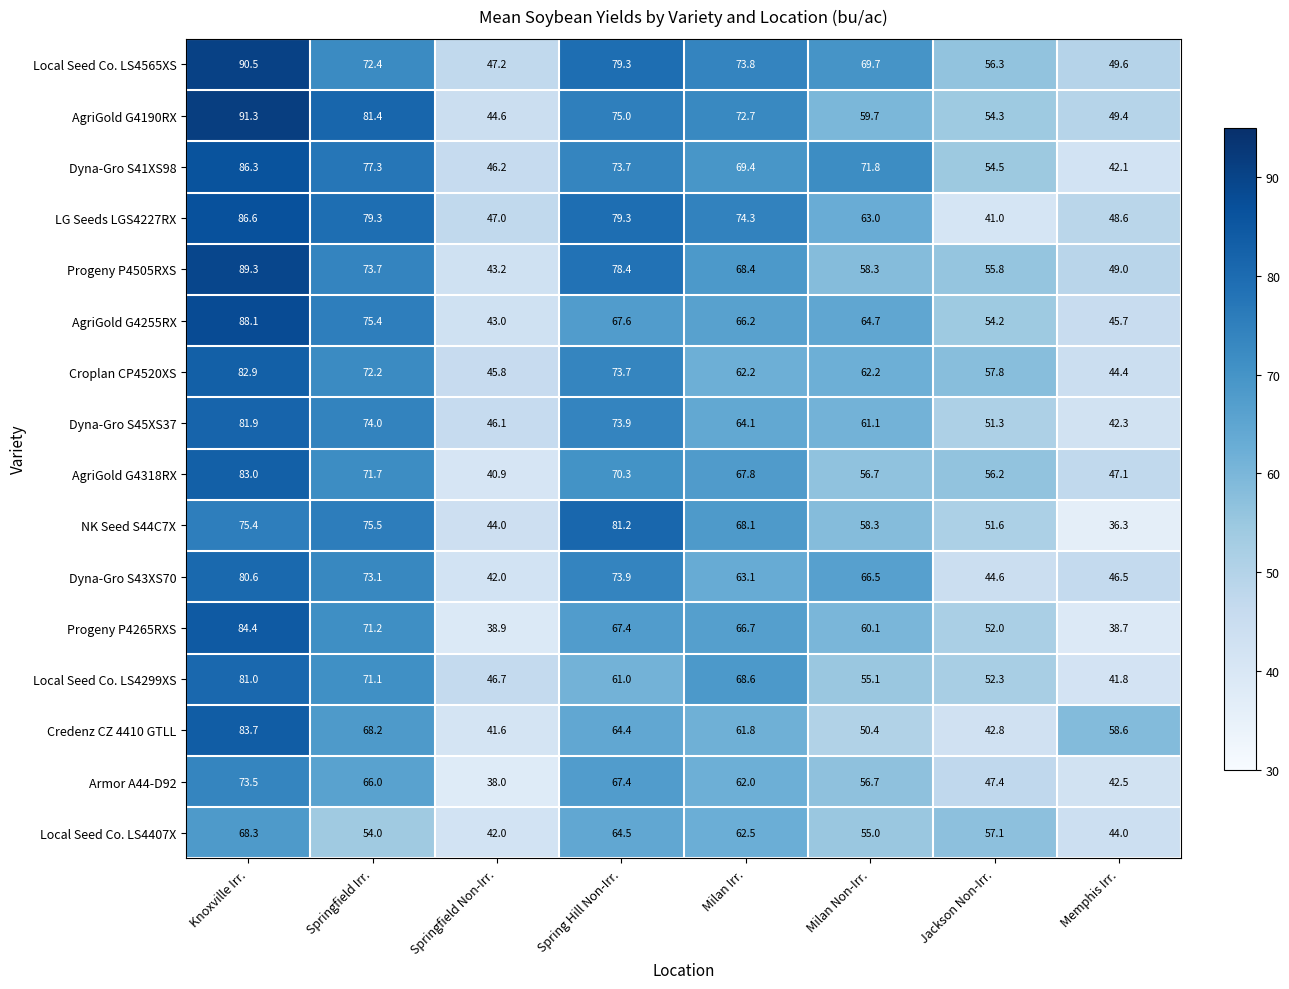

At which category is the sum across all series the highest?

Knoxville Irr.